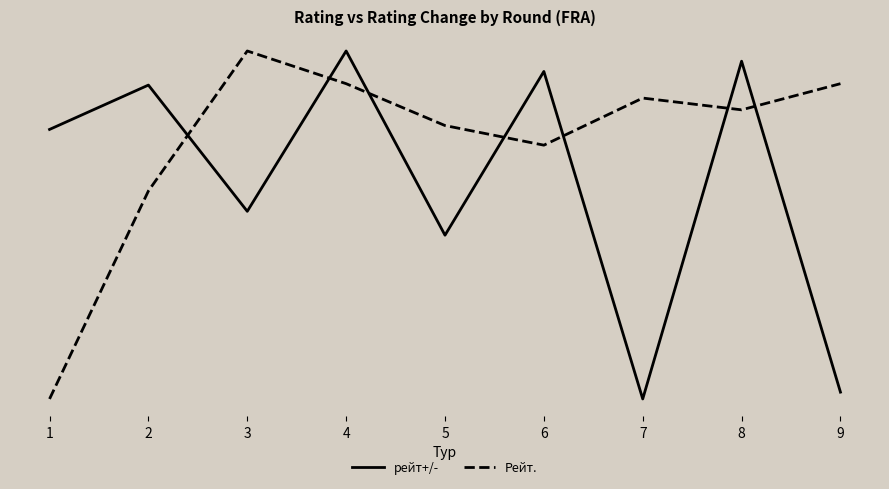

At which category does рейт+/- reach its first local peak?

2